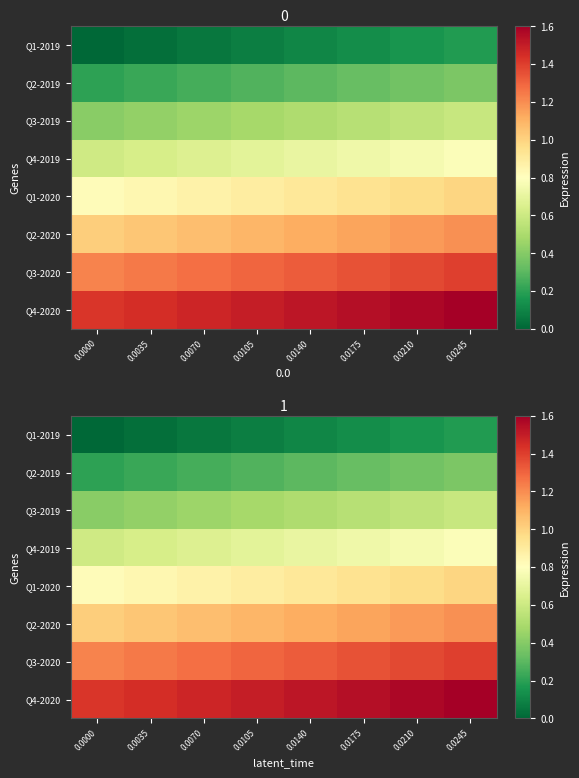

What is the highest value of the Q1-2020 series?

1.0